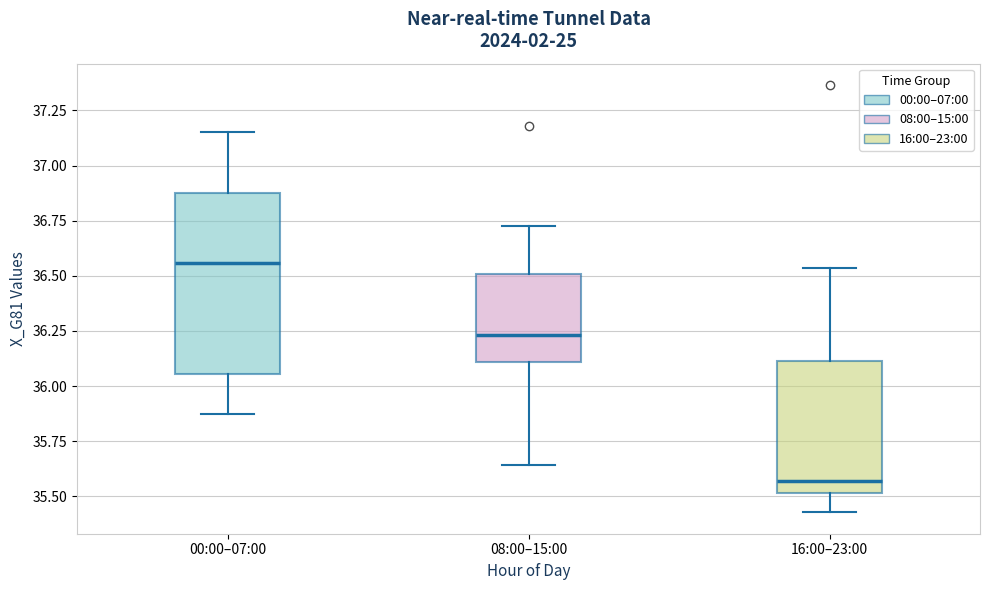

Which box's median line is the highest?

00:00–07:00